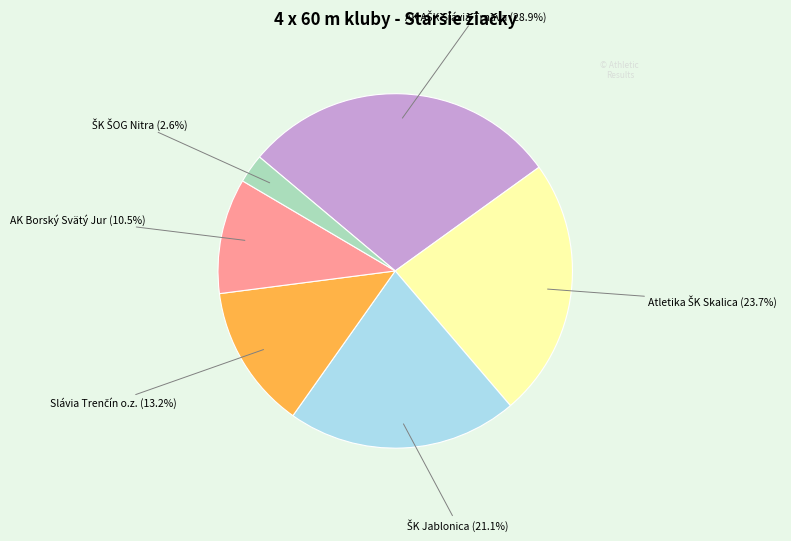

Does any single category account for the majority?

No